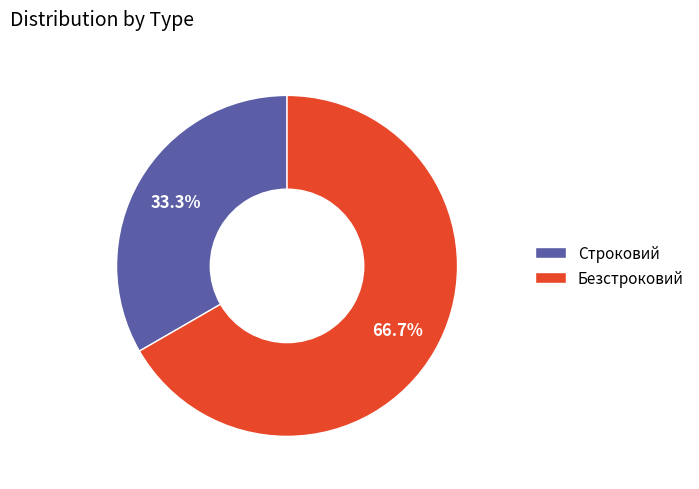

To the nearest percent, what is the difference between the largest and smallest slice percentages?

33%